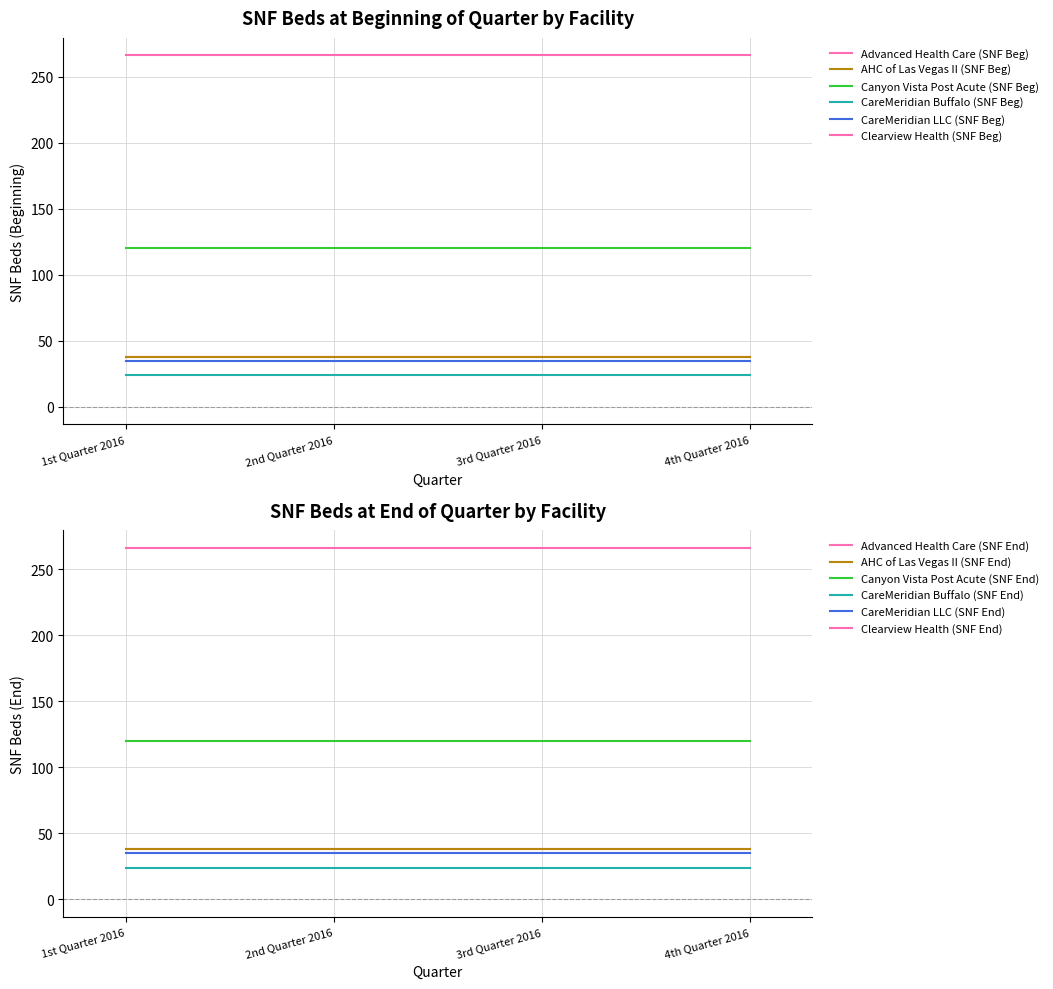

Read the CareMeridian LLC (SNF Beg) value at 2nd Quarter 2016.

35